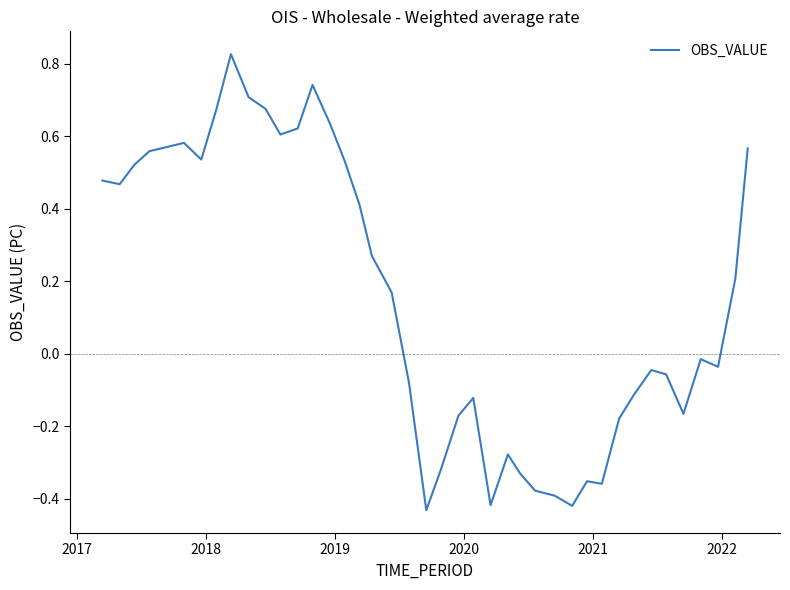

How many values are below 0?

20